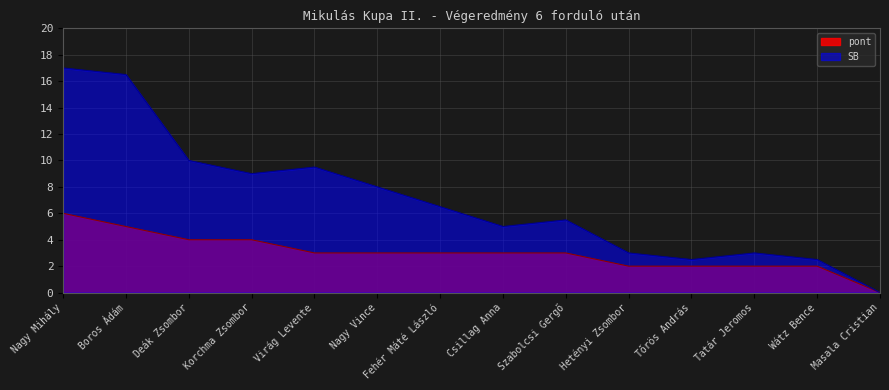

What is the sum of the pont values at Szabolcsi Gergő and Wátz Bence?

5.0